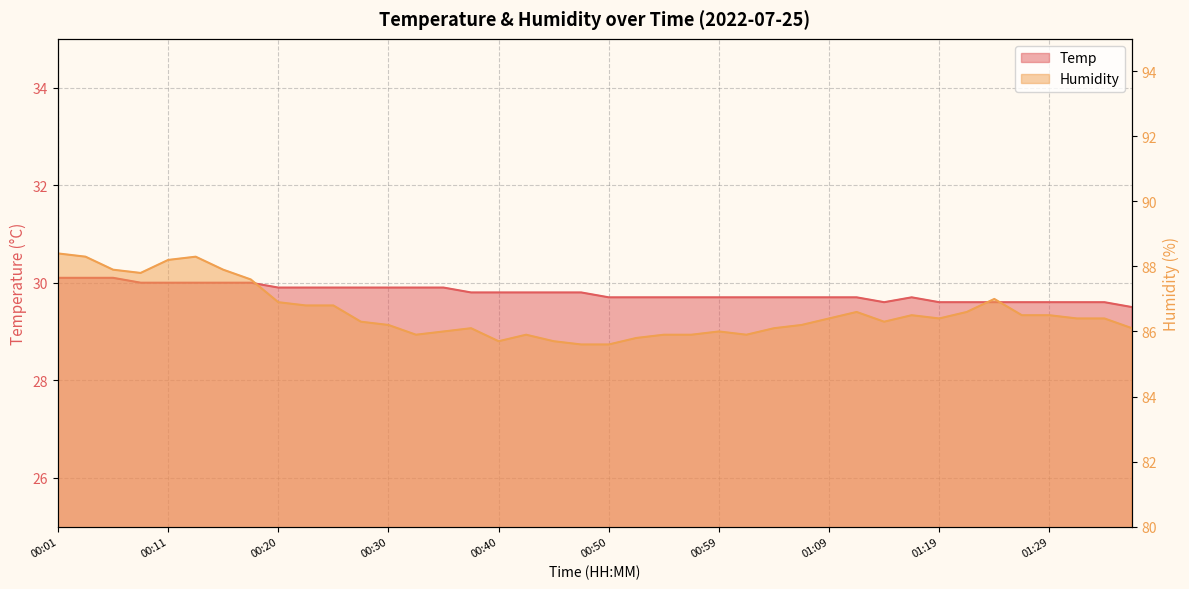

What is the average value of the Temp series?

29.8